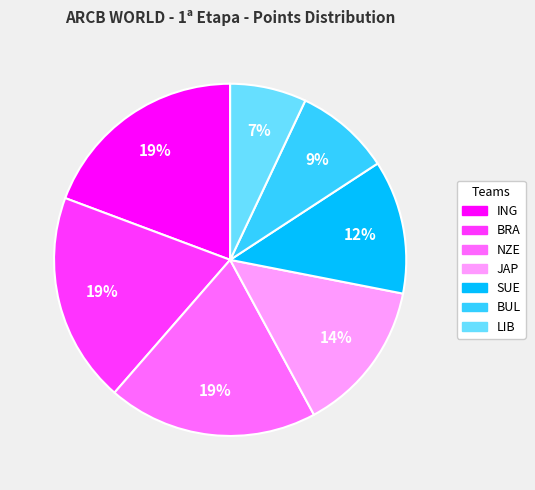

Is the sum of SUE and BUL greater than half?

No